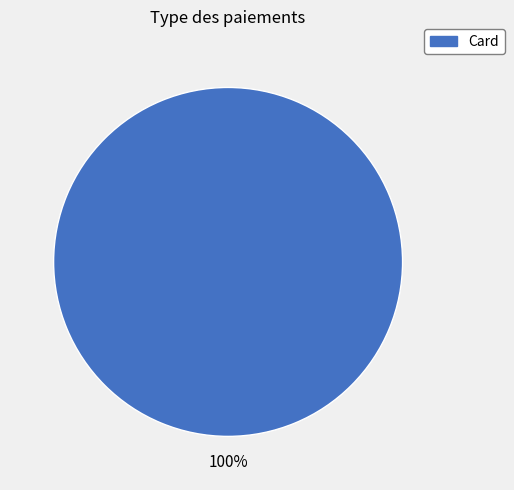

Count the number of slices in the pie.

1